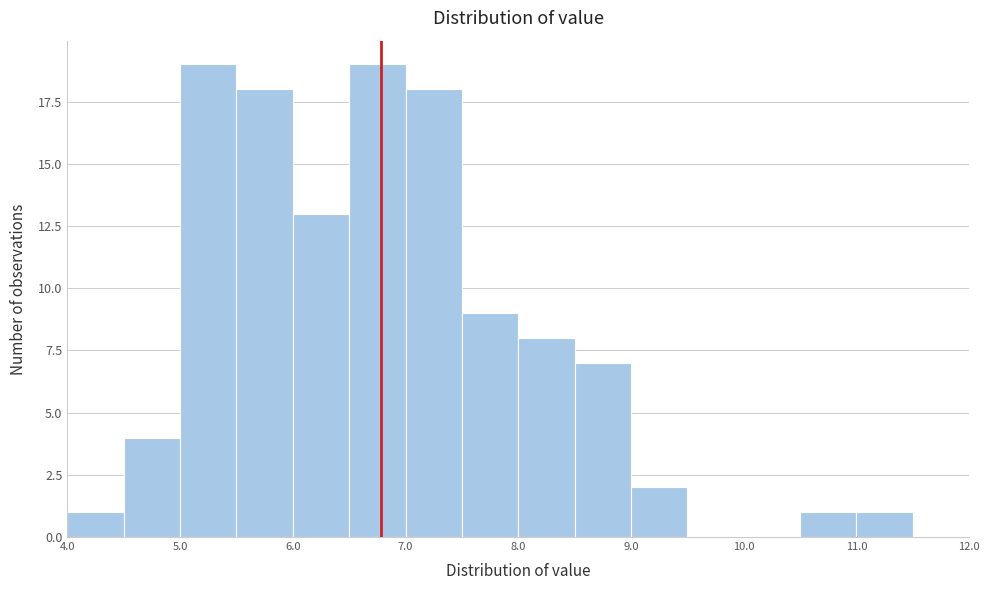

Reading left to right, list every bar in this chart as the range it spans on the x-axis followed by its height. The values are not printed on the chart, so give them approximately, as read against the axis.

4.0 to 4.5: 1
4.5 to 5.0: 4
5.0 to 5.5: 19
5.5 to 6.0: 18
6.0 to 6.5: 13
6.5 to 7.0: 19
7.0 to 7.5: 18
7.5 to 8.0: 9
8.0 to 8.5: 8
8.5 to 9.0: 7
9.0 to 9.5: 2
9.5 to 10.0: 0
10.0 to 10.5: 0
10.5 to 11.0: 1
11.0 to 11.5: 1
11.5 to 12.0: 0